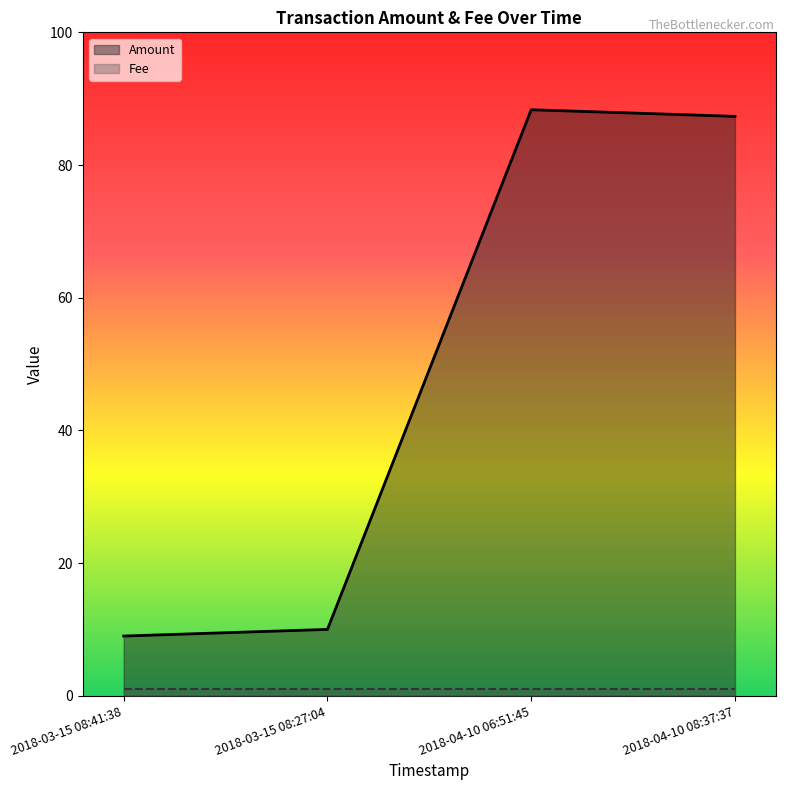

What is the difference between the second highest and minimum values?

78.3